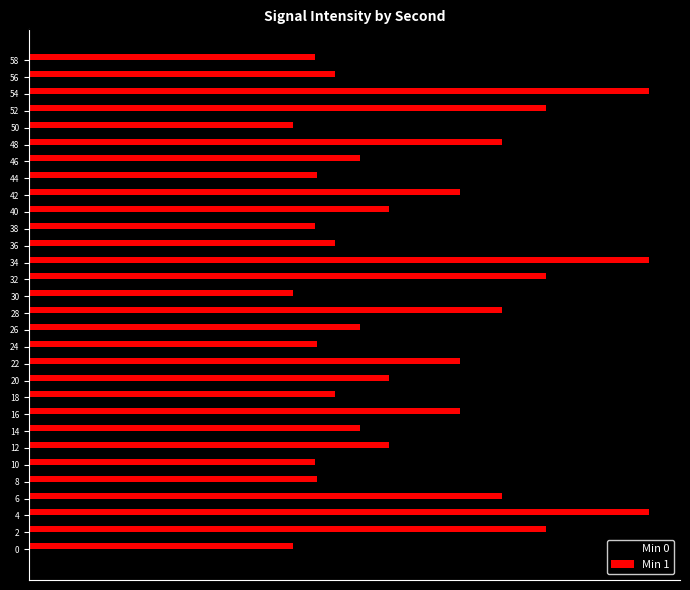

List the series in order of their peak value, highest first.

Min 1, Min 0